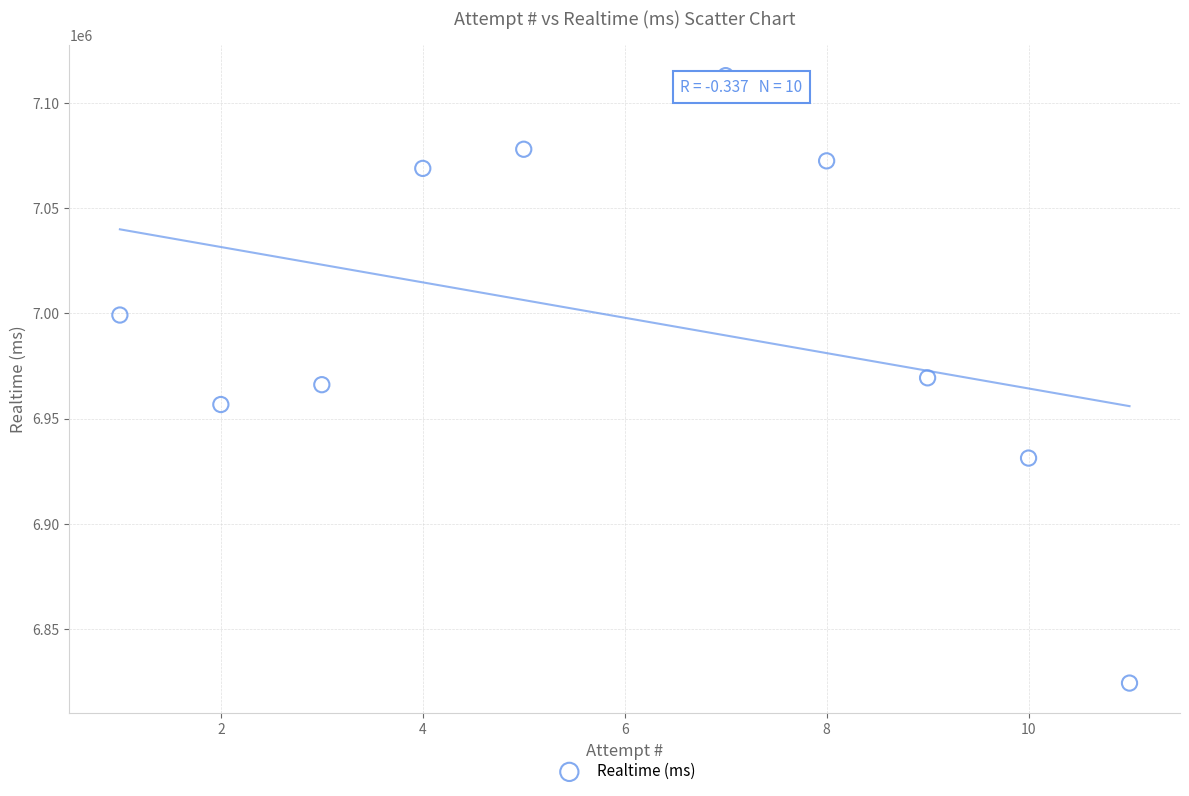

What is the range of X values (max minus min)?

10